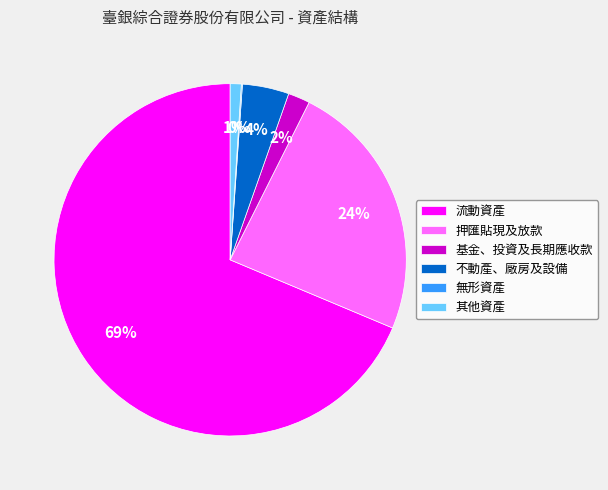

What percentage is the 流動資產 slice, to the nearest percent?

69%